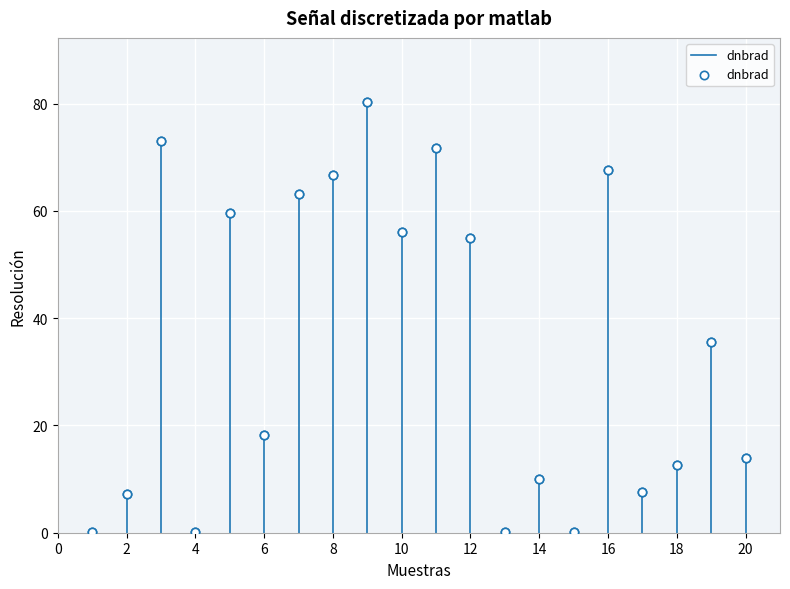

What is the range of Y values (max minus min)?

80.1